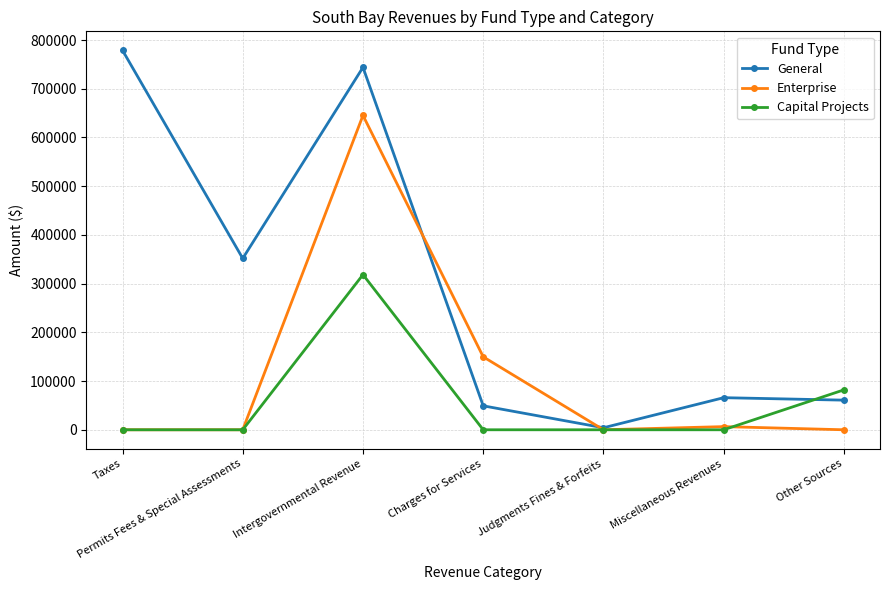

At which category is the sum across all series the highest?

Intergovernmental Revenue